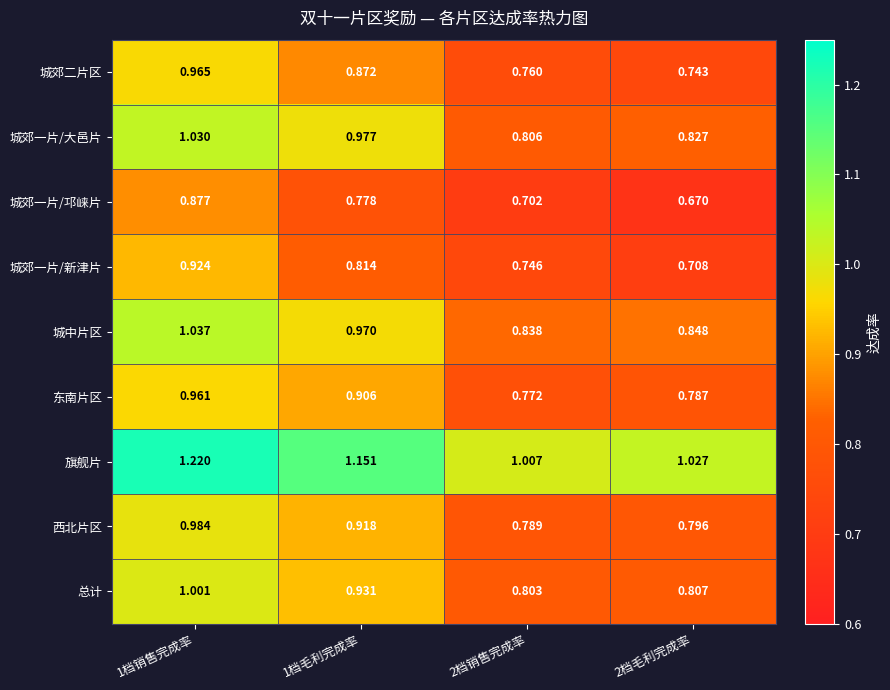

List the series in order of their peak value, highest first.

旗舰片, 城中片区, 城郊一片/大邑片, 总计, 西北片区, 城郊二片区, 东南片区, 城郊一片/新津片, 城郊一片/邛崃片